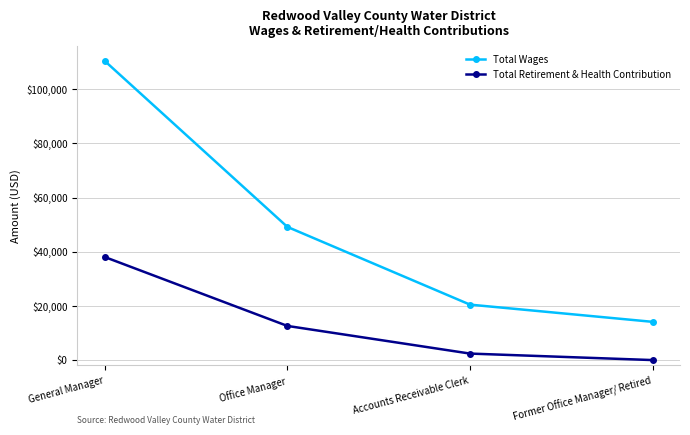

True or false: Total Wages and Total Retirement & Health Contribution intersect in this chart.

False